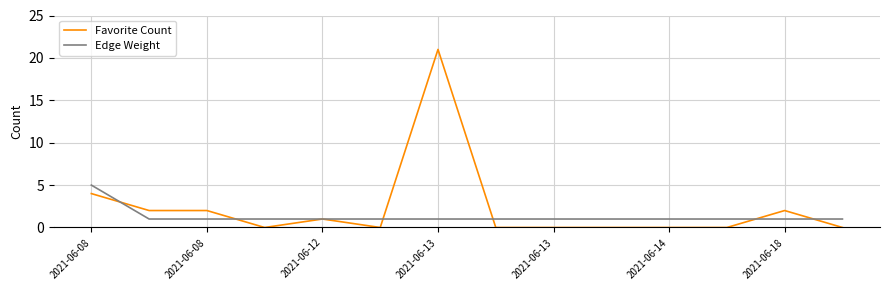

How many Edge Weight values are between 1 and 2?

13